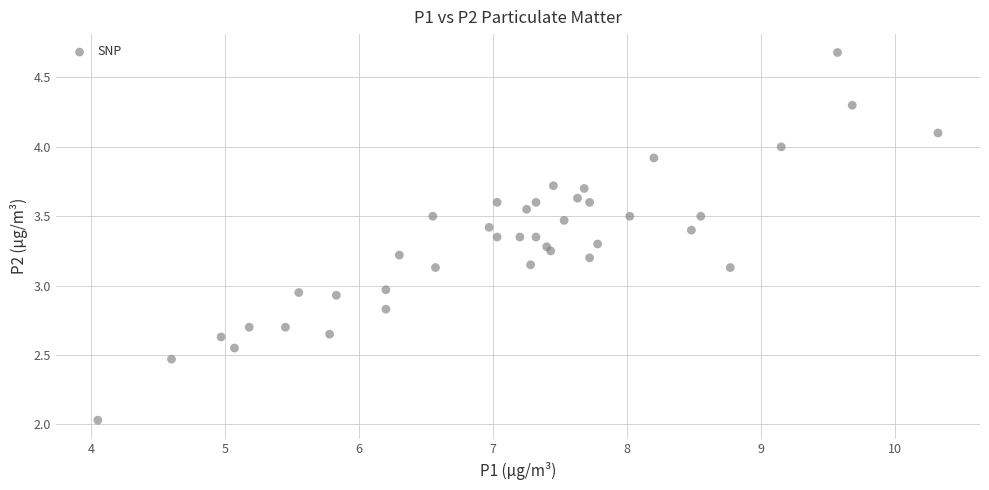

What is the range of X values (max minus min)?

6.3